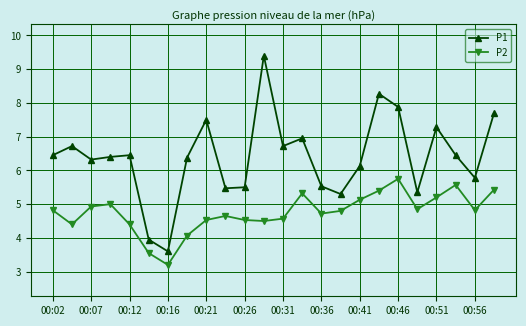

Which series has the largest total across all categories?

P1